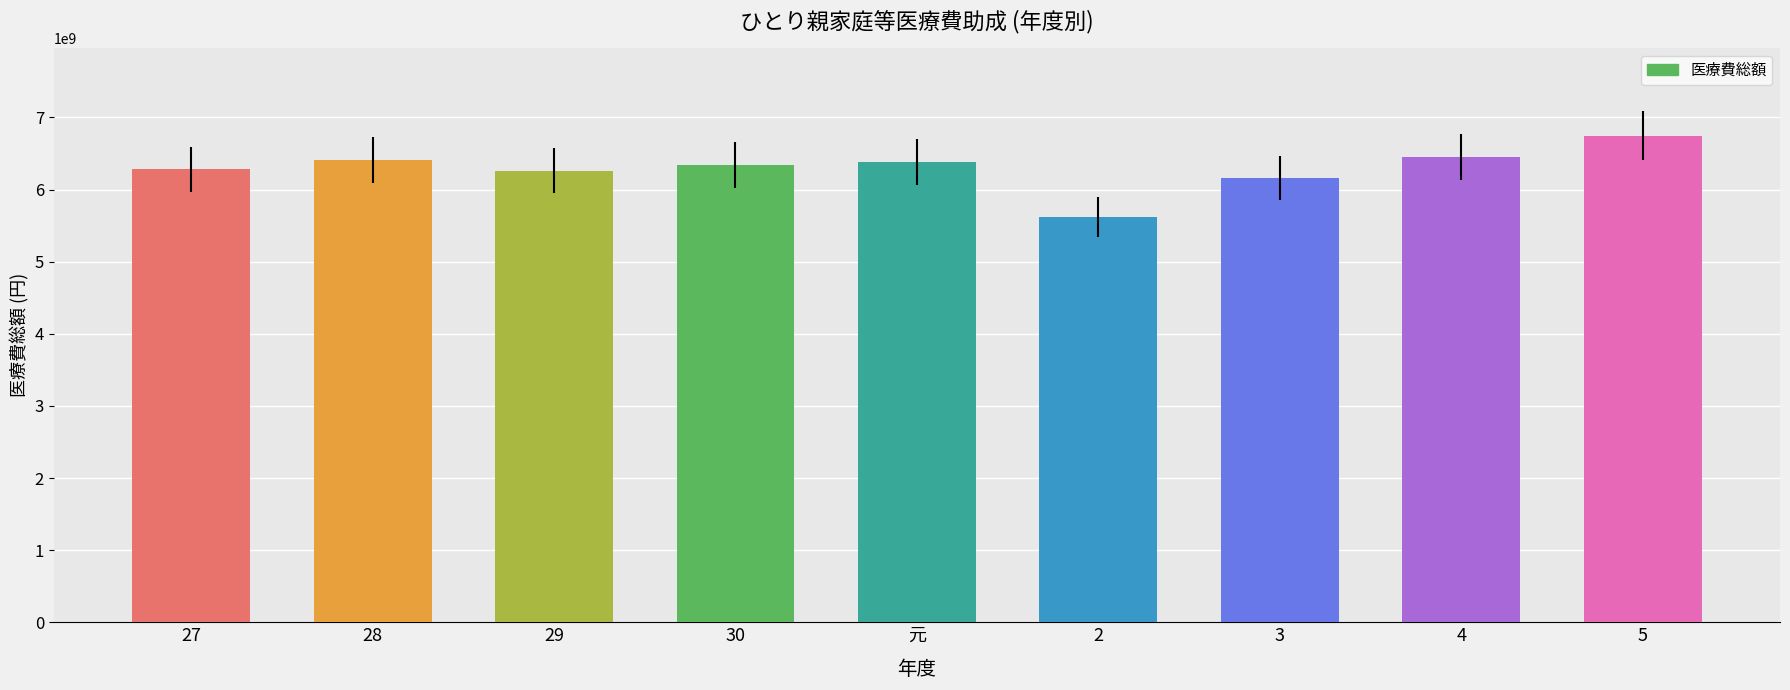

Are the bars grouped side by side (vs. stacked)?

No